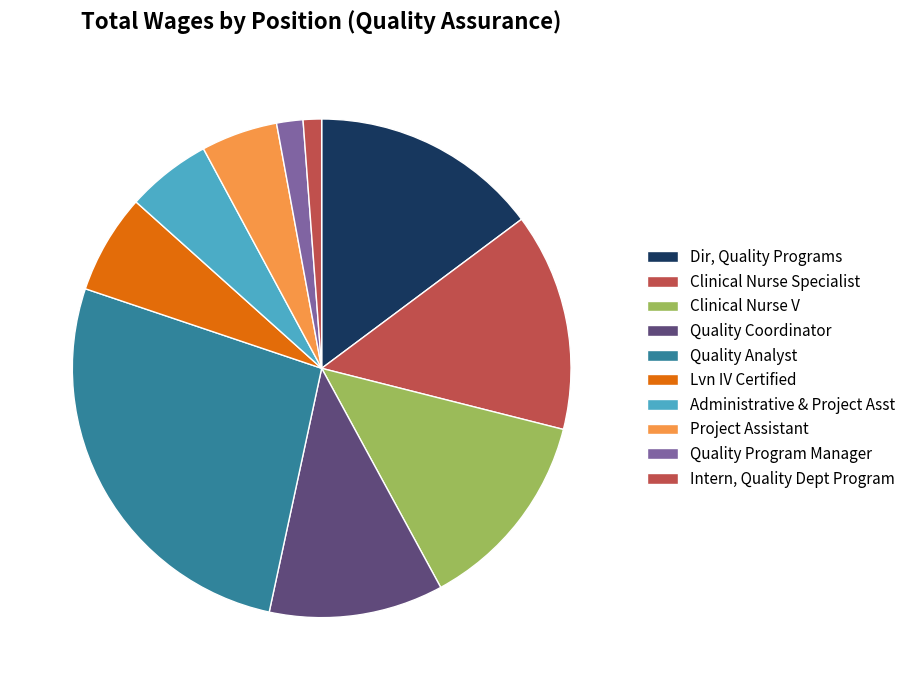

Does Project Assistant represent more than half of the total?

No